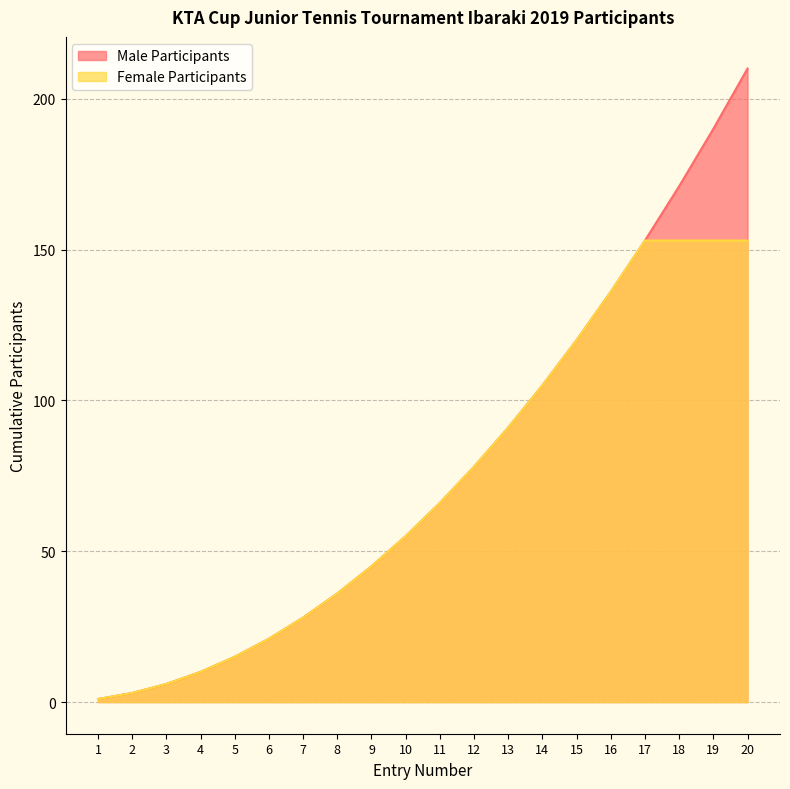

List the labels in order of value, smallest first.

1, 2, 3, 4, 5, 6, 7, 8, 9, 10, 11, 12, 13, 14, 15, 16, 17, 18, 19, 20